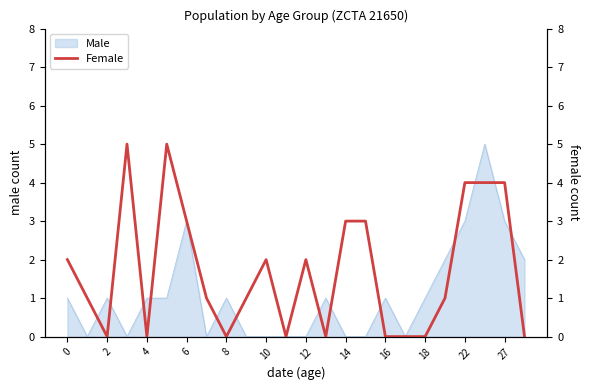

True or false: Male has a value of 3 at 22.

True